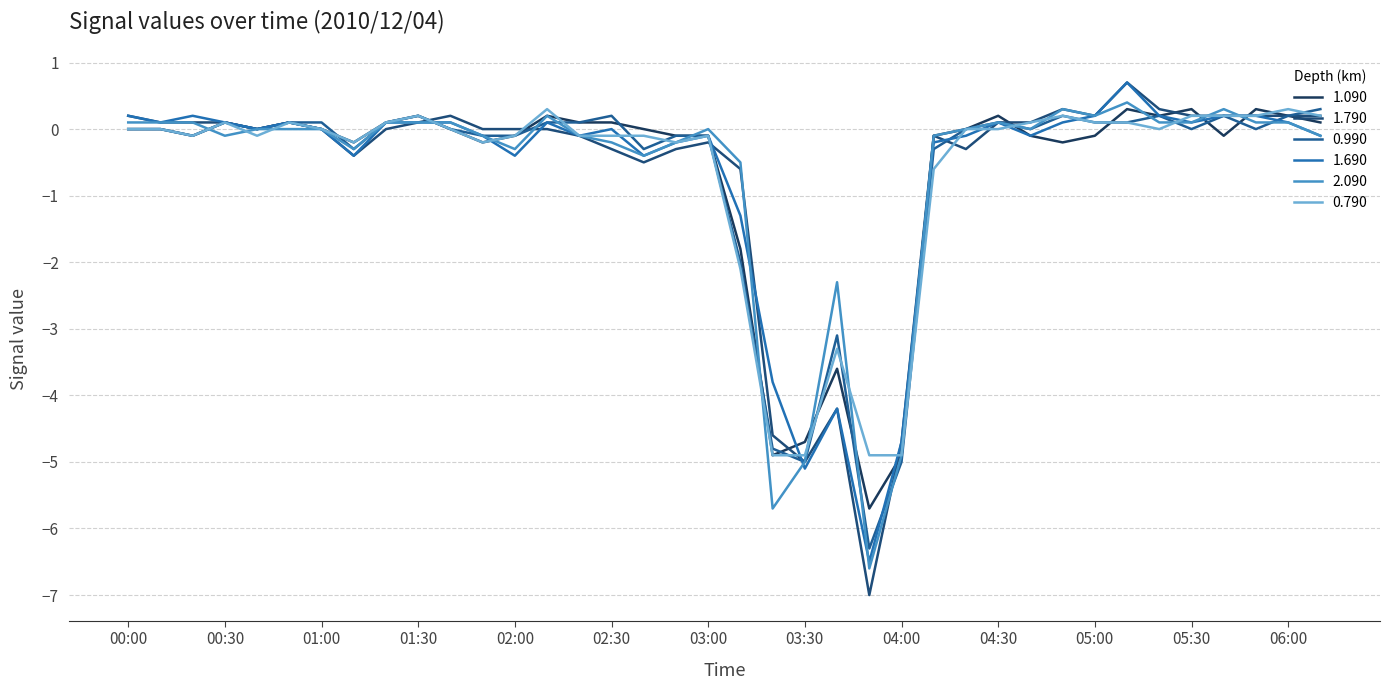

What is the difference between the second highest and minimum values in the 0.990 series?

6.5